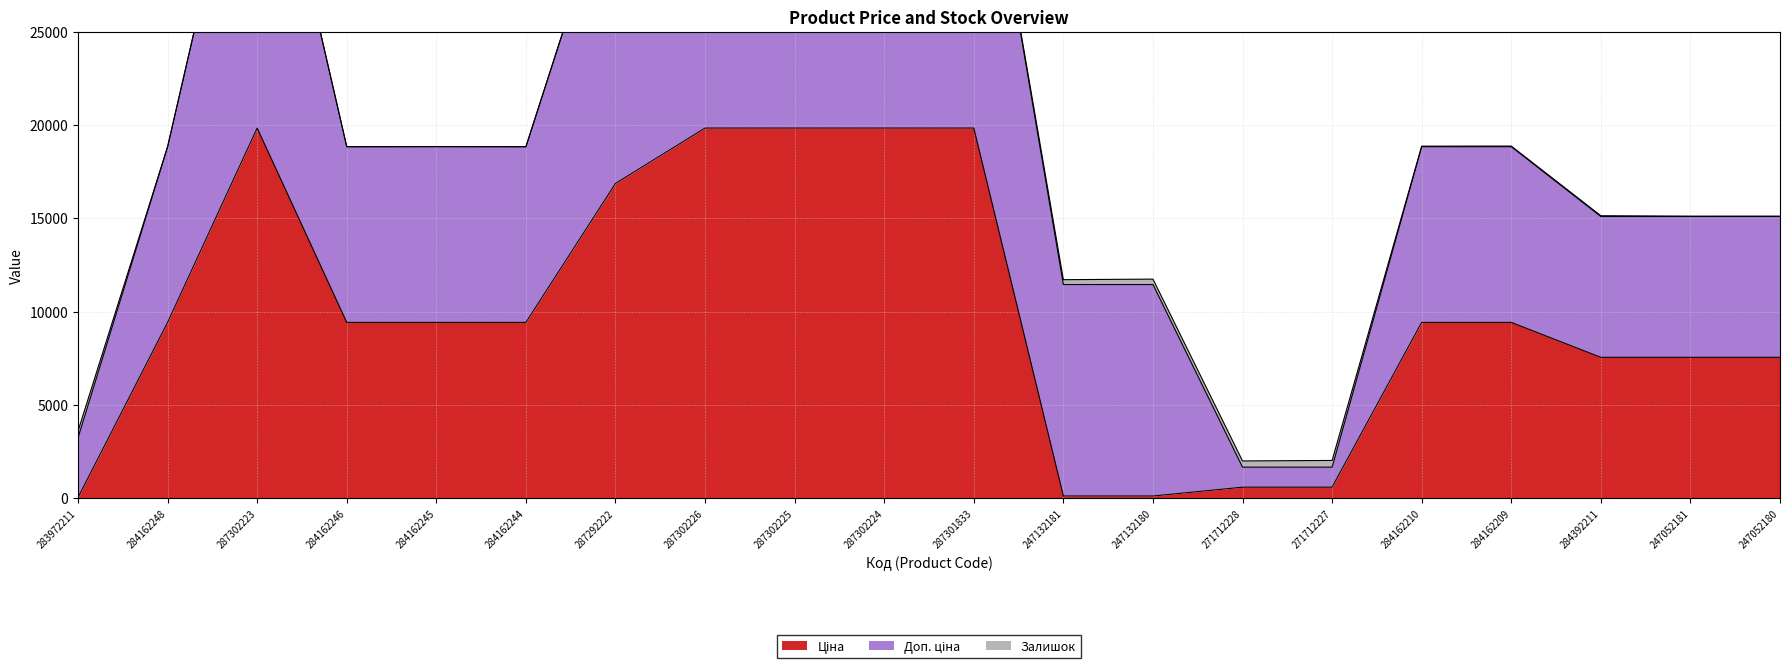

At which category is the sum across all series the highest?

287302225